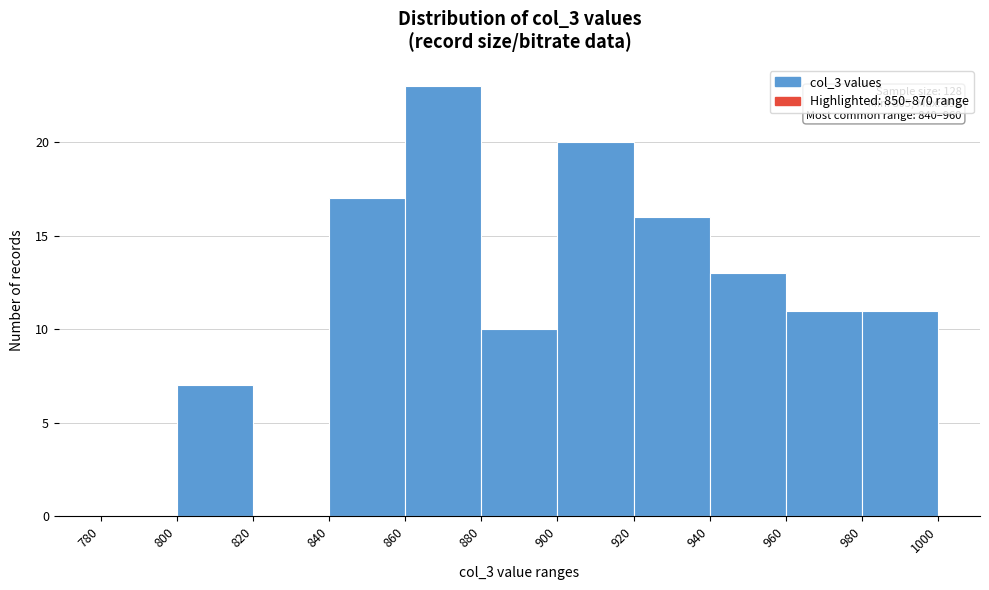

Which range on the x-axis has the tallest bar?

860 to 880